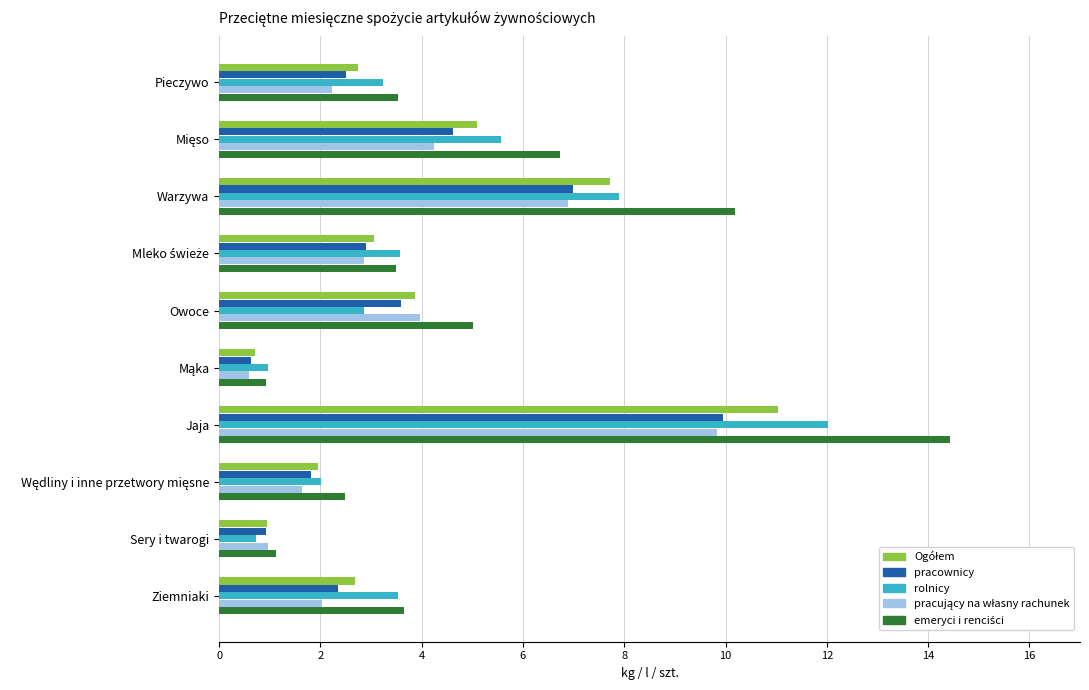

True or false: pracownicy has a value of 3.6 at Owoce.

True